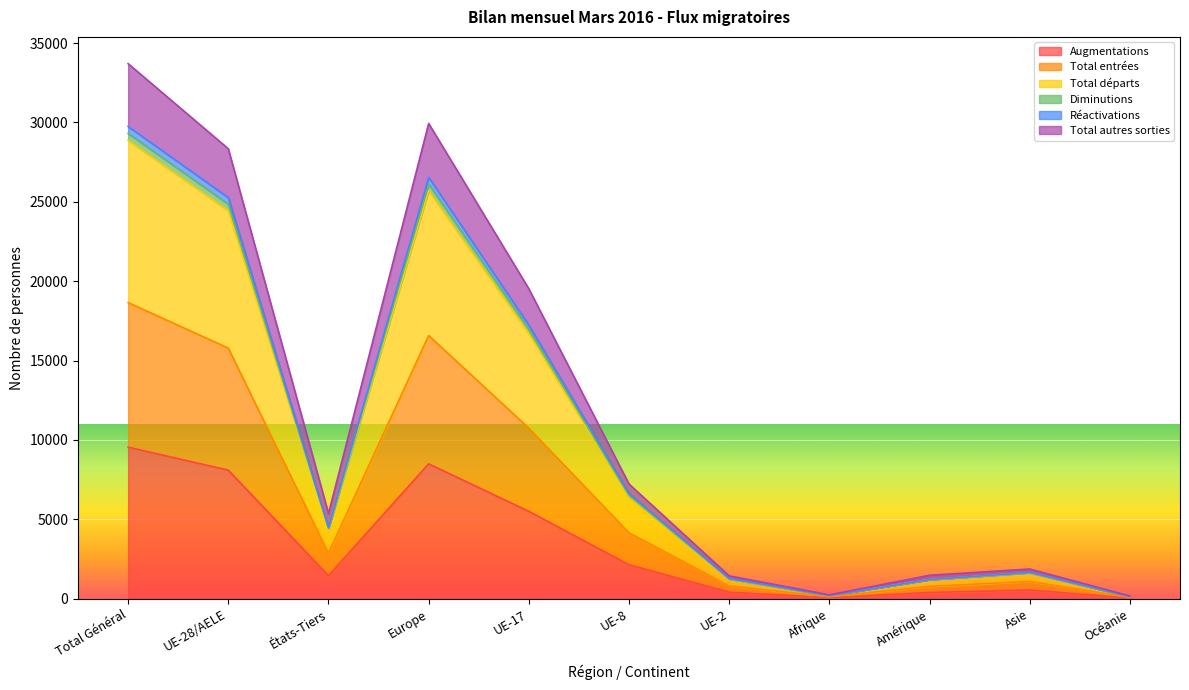

True or false: Total autres sorties and Total départs intersect in this chart.

False